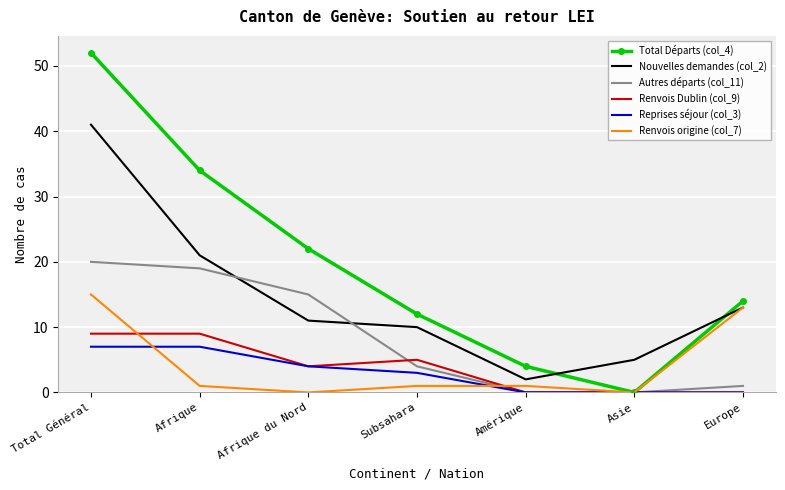

Which category has the highest value across all series?

Total Général